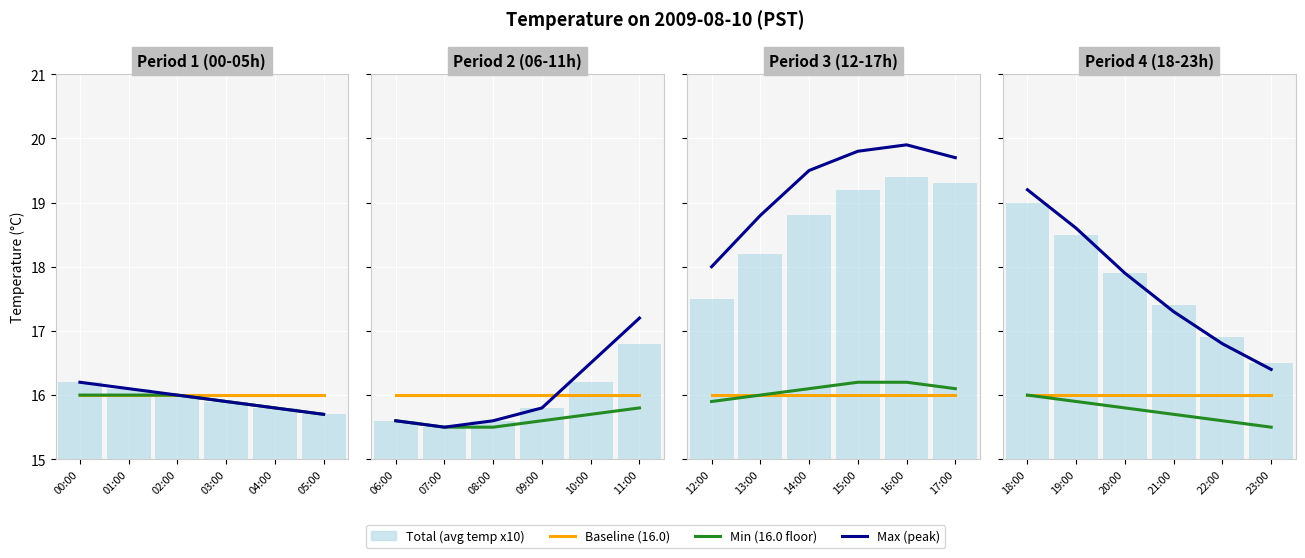

How many data points does each series have?

6